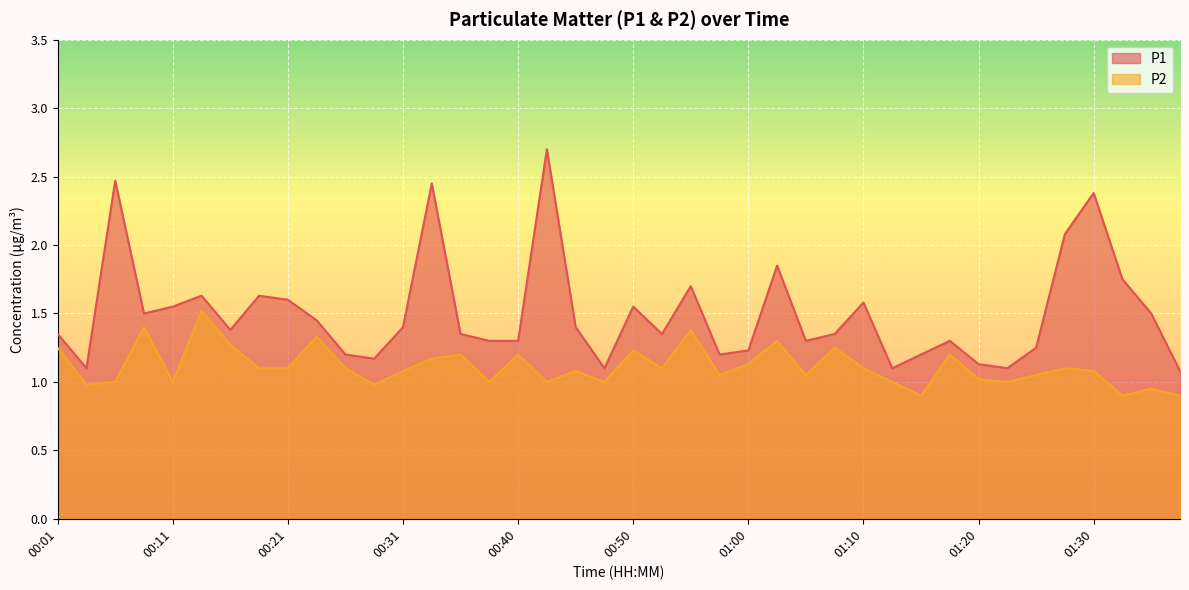

List the series in order of their peak value, highest first.

P1, P2